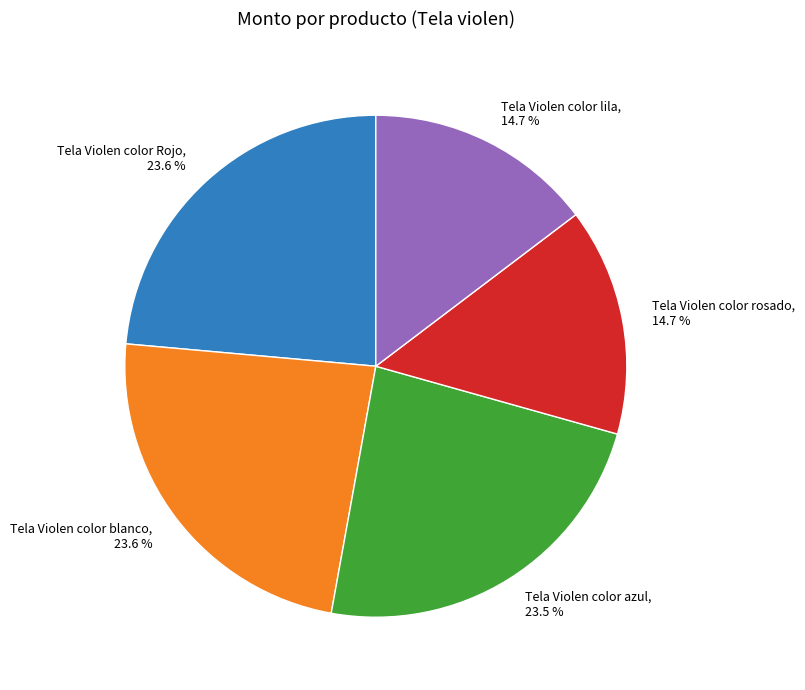

What percentage do Tela Violen color blanco, 23.6 % and Tela Violen color azul, 23.5 % together represent?

47.1%